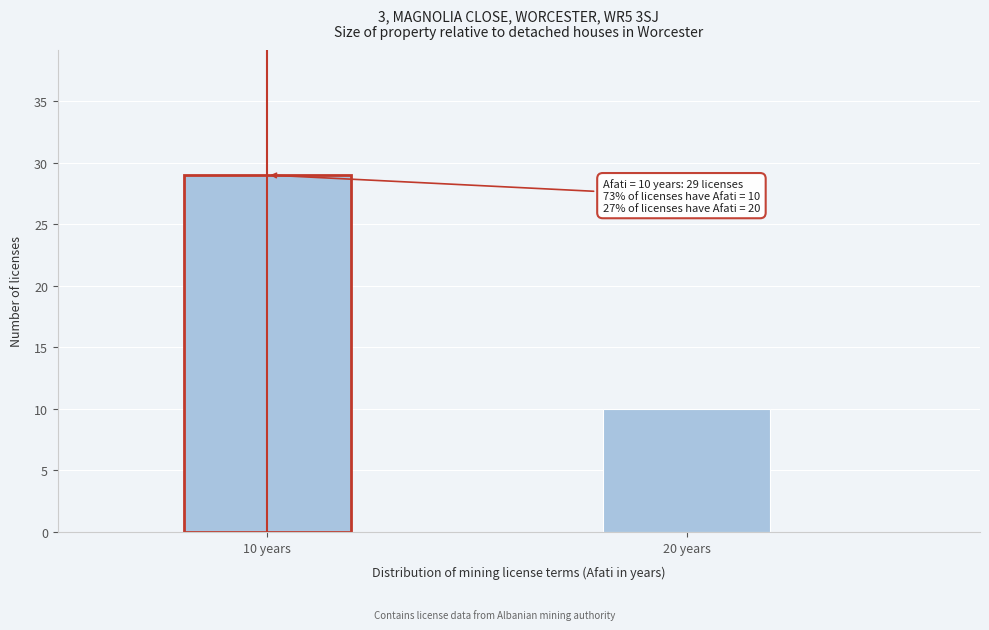

Reading left to right, list all the values displayed in this chart.

10 years=29	20 years=10